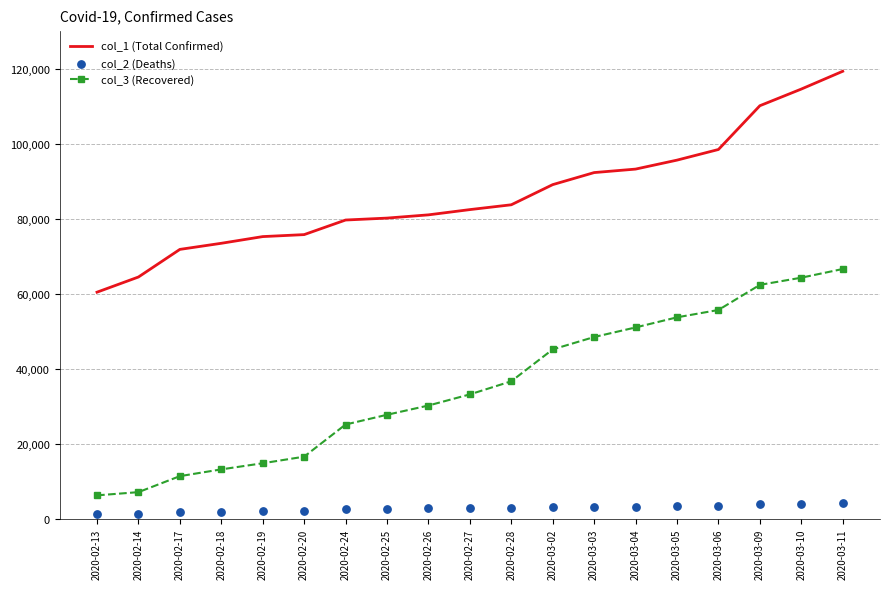

What is the total value across all series at 2020-03-11?

190174